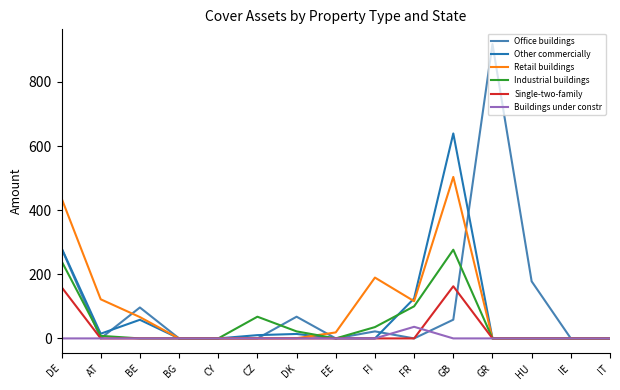

At which category does the chart reach its peak across all series?

GR